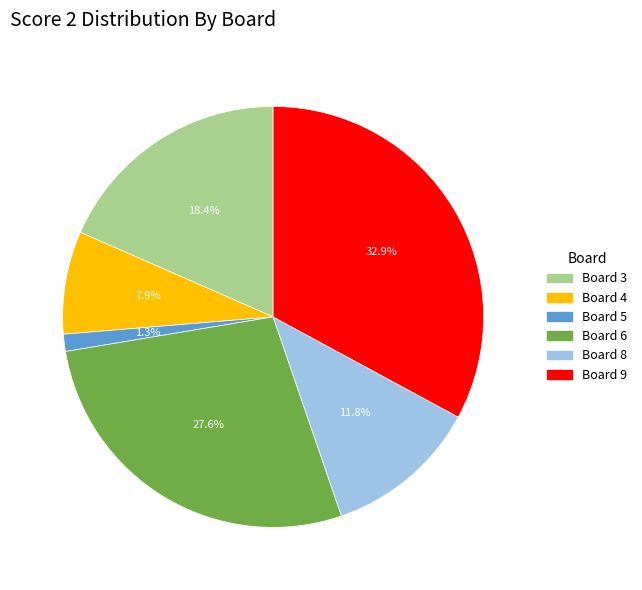

Does any single category account for the majority?

No